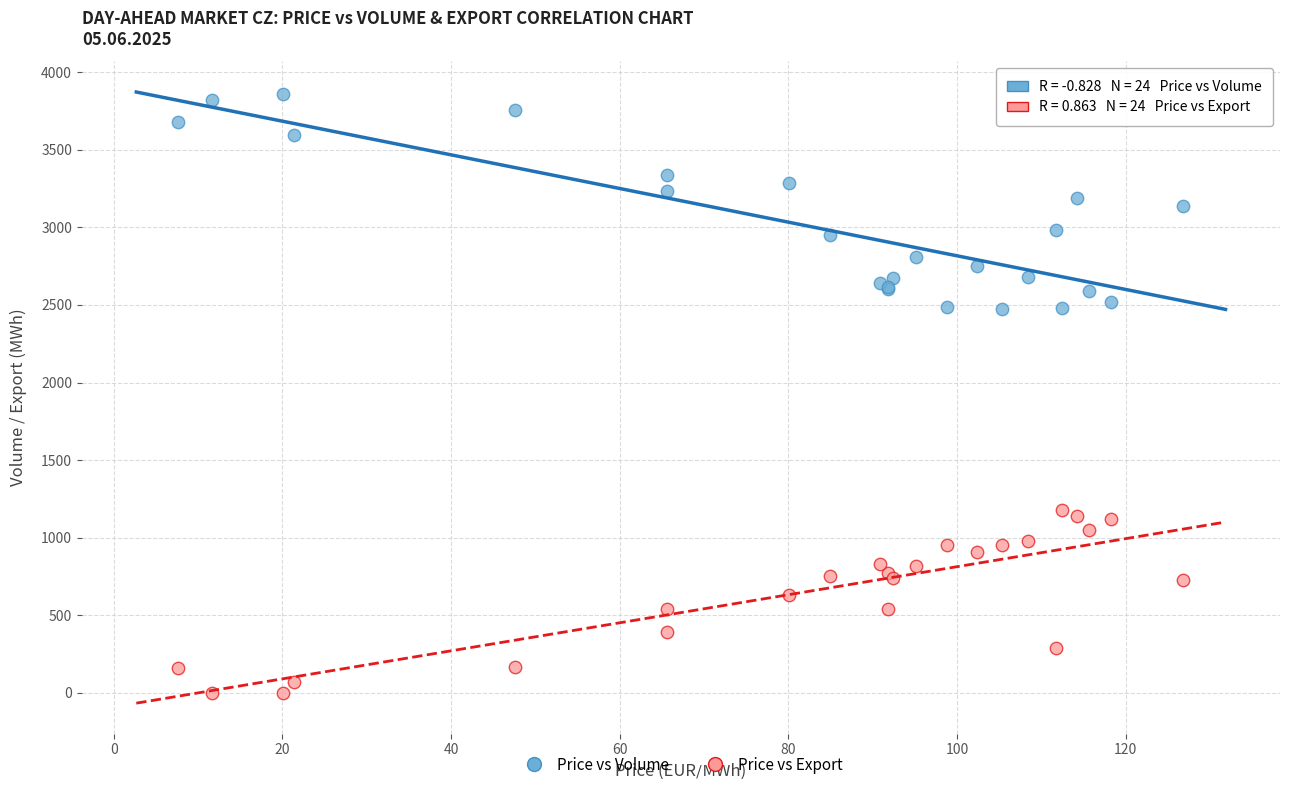

Which series contains the lowest Y value?

Price vs Export